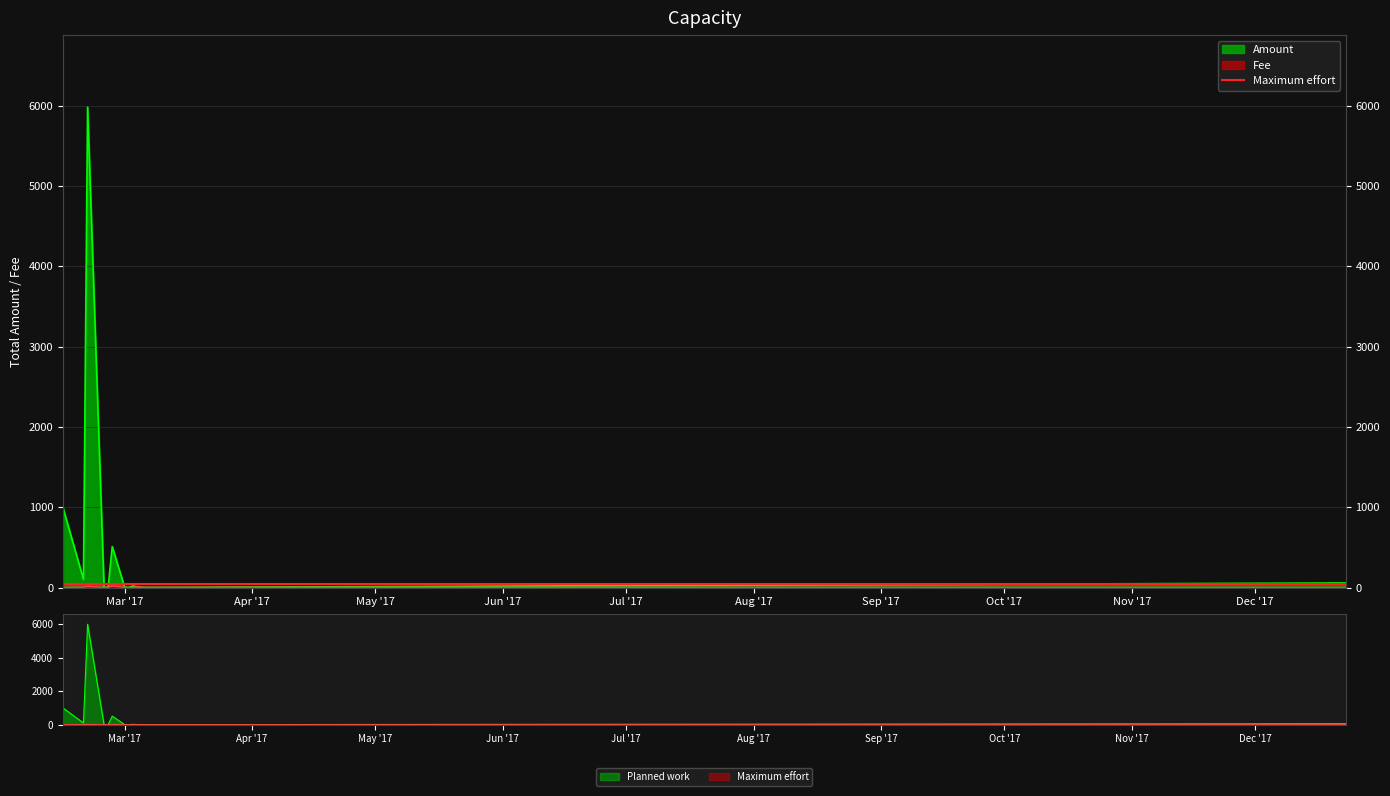

List the labels in order of Fee value, smallest first.

2017-02-14, 2017-02-24, 2017-03-02, 2017-03-03, 2017-12-23, 2017-03-01, 2017-03-06, 2017-02-19, 2017-03-05, 2017-02-25, 2017-03-04, 2017-02-20, 2017-02-26